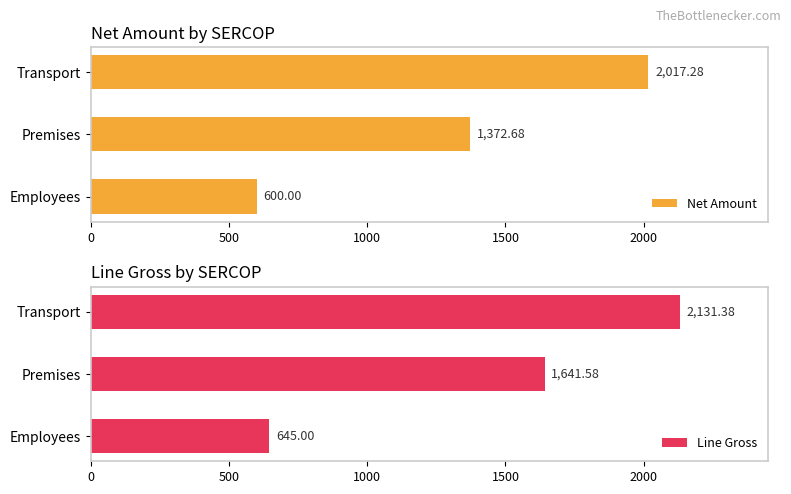

What is the difference between the maximum and minimum values in the Net Amount series?

1417.3